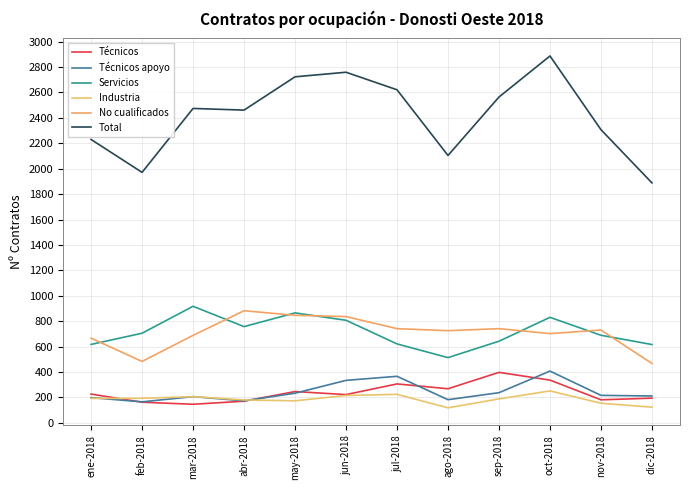

What position from the right is oct-2018?

3